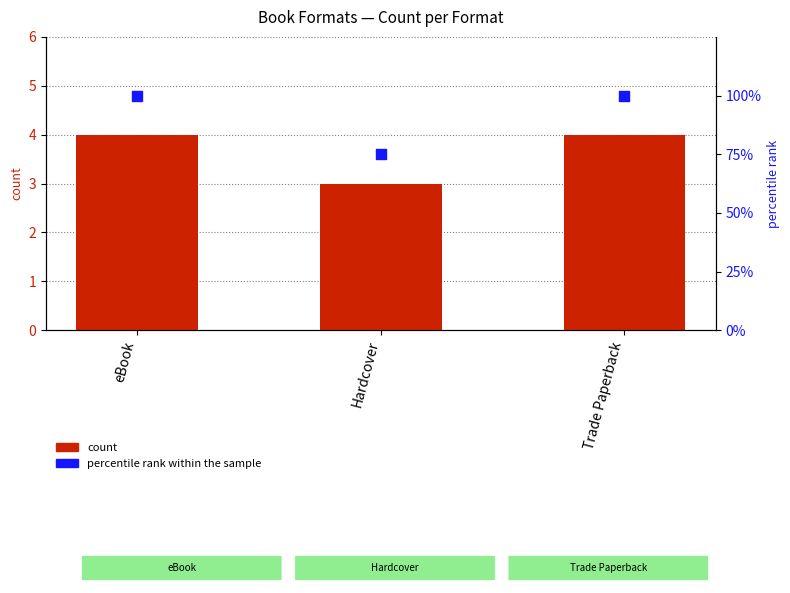

What is the total value across all series at Trade Paperback?

104